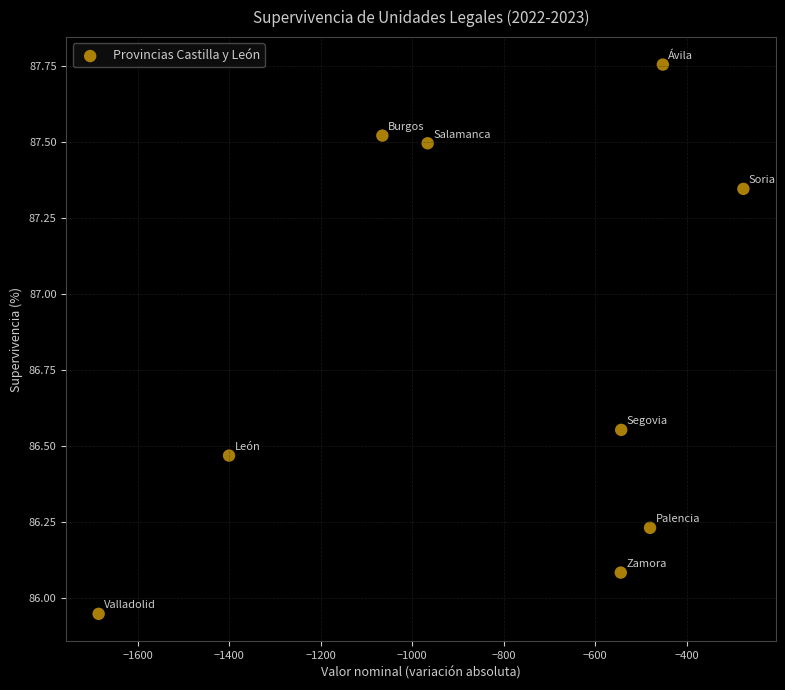

What is the range of X values (max minus min)?

1409.0